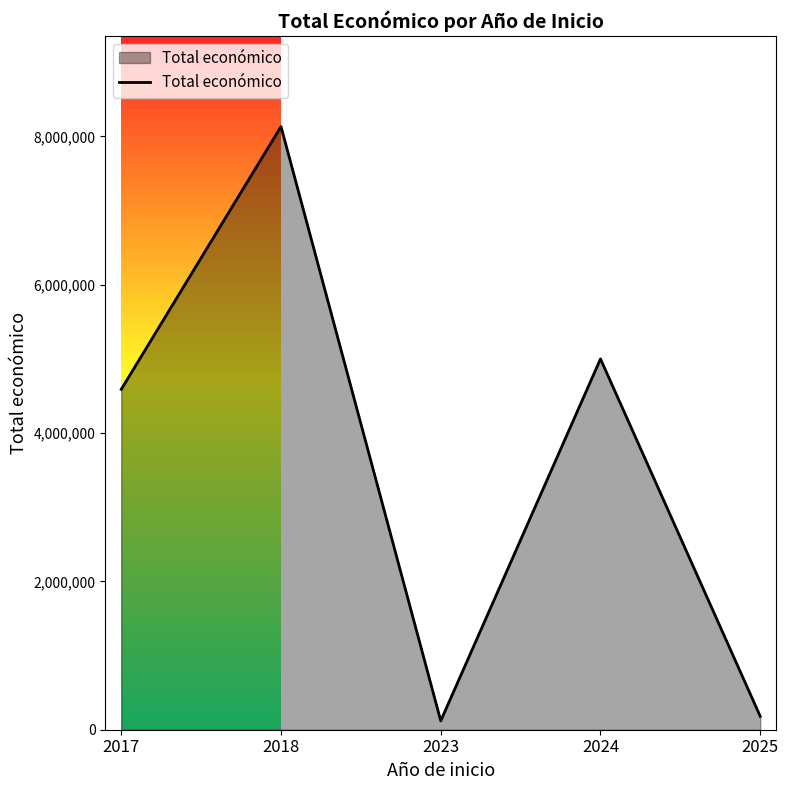

What is the greatest value displayed?

8133504